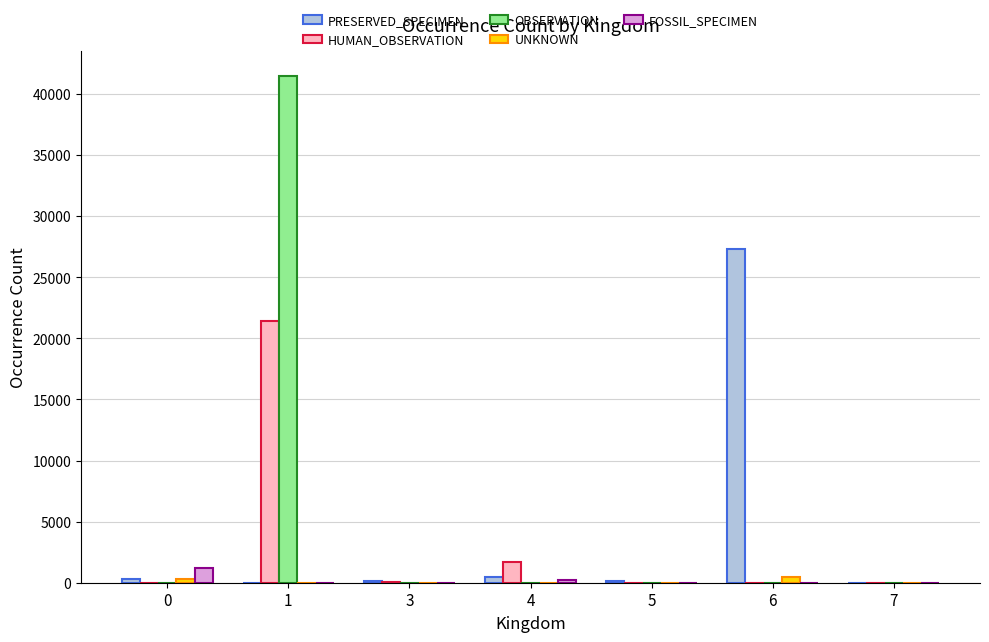

What is the maximum value for FOSSIL_SPECIMEN?

1227